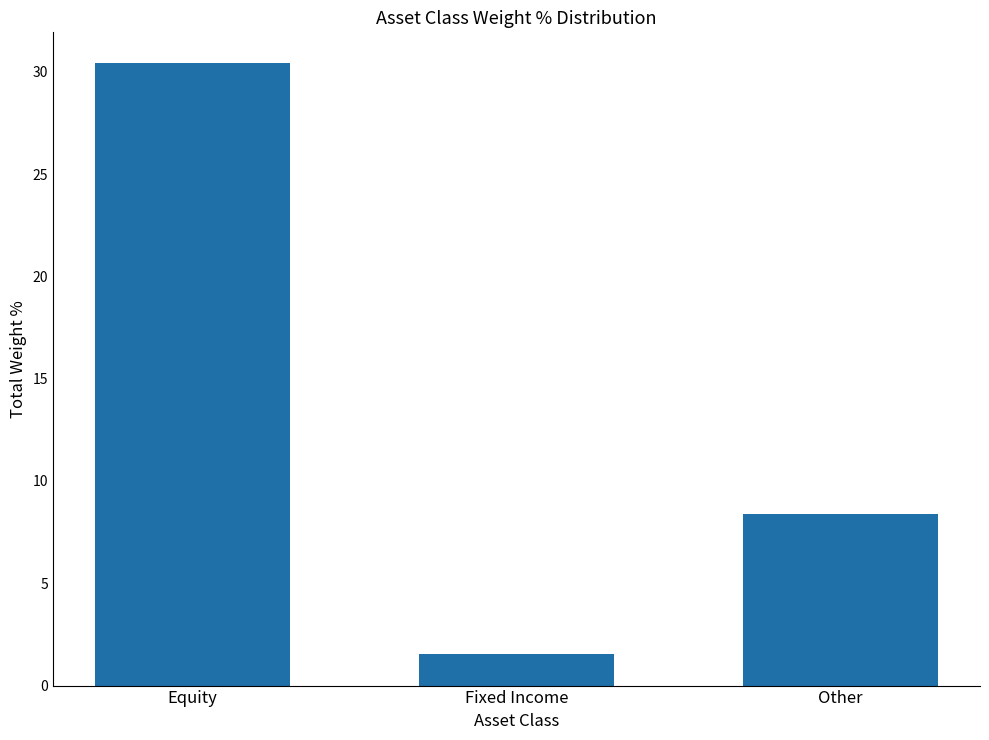

At which label does the data first exceed 8?

Equity